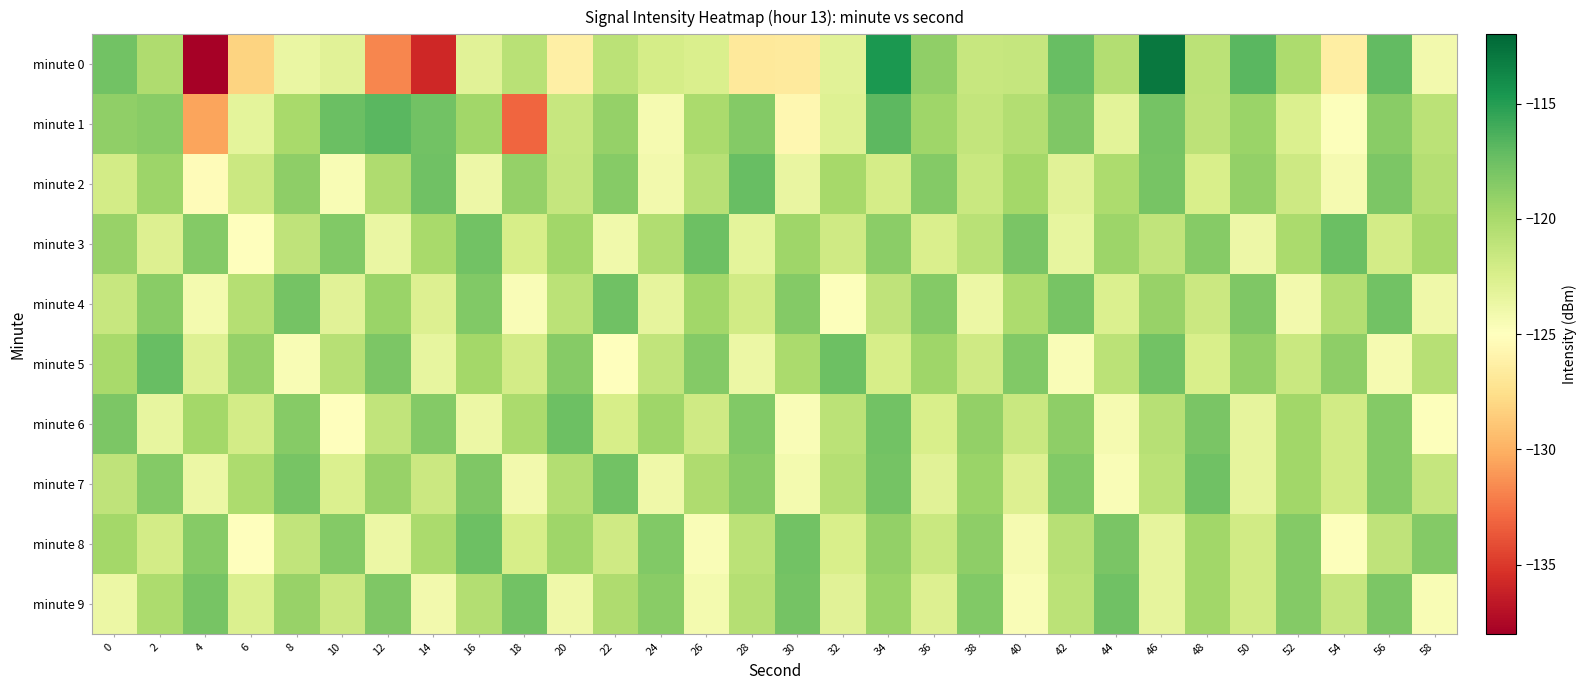

What is the total value across all series at 38?

-1206.5